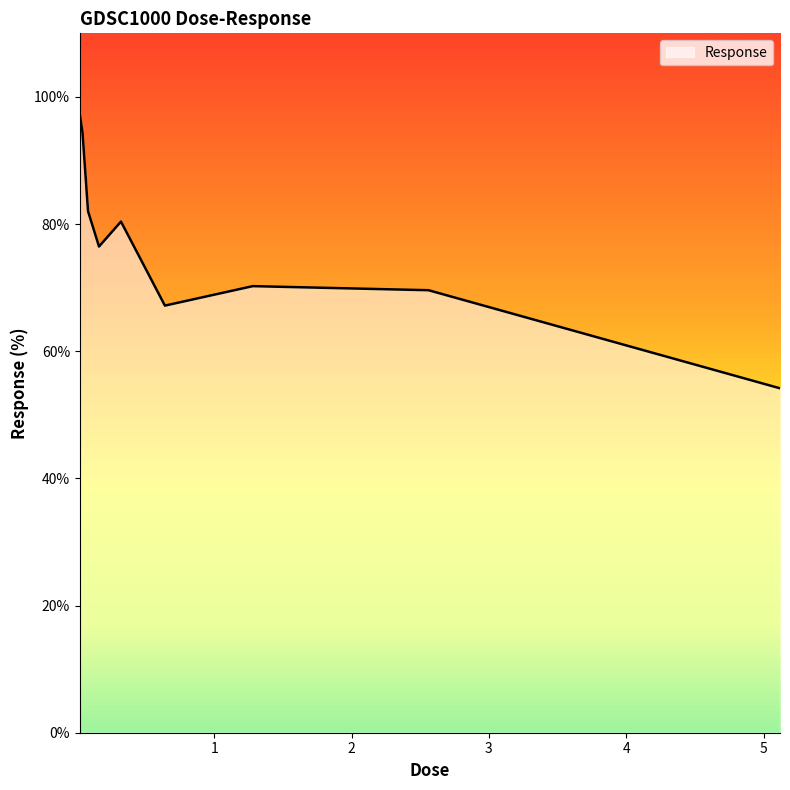

True or false: there are more than 1 points higher than both neighbors.

True